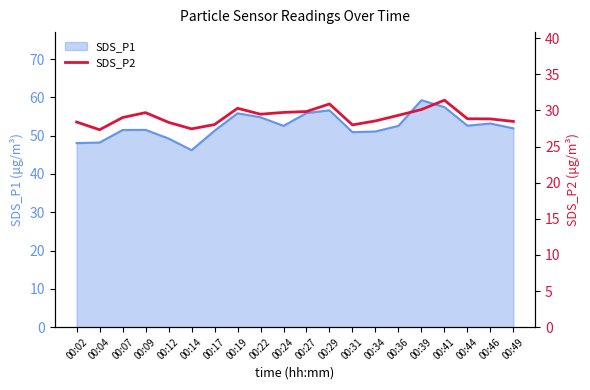

Where is the first local maximum?

00:09